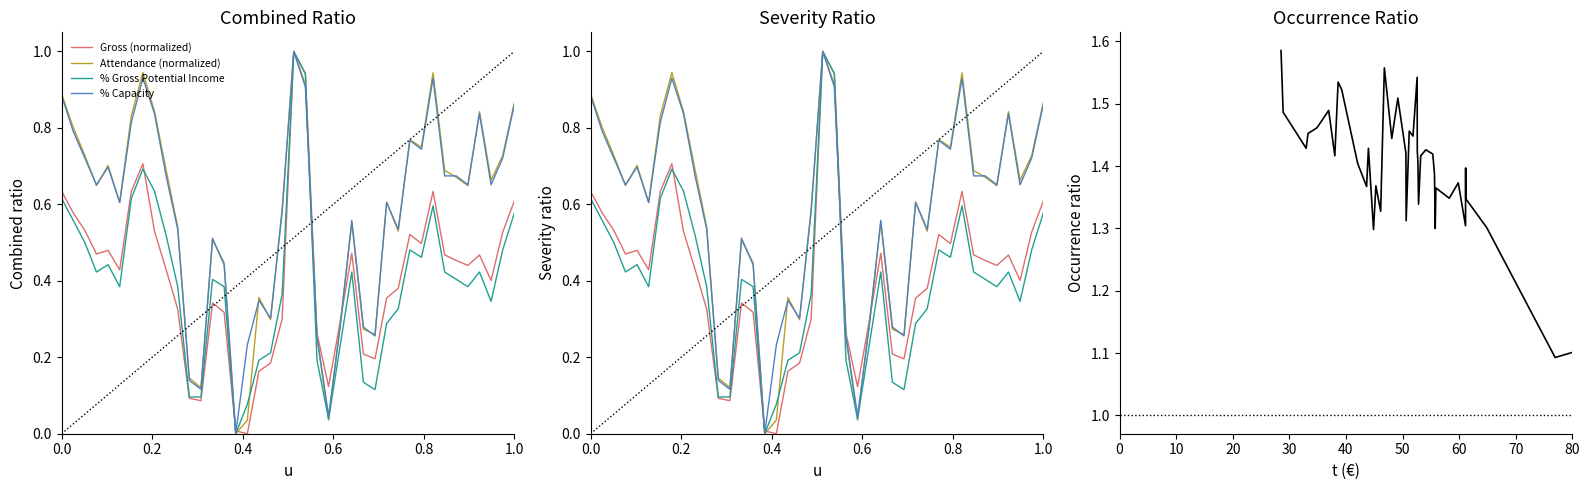

What is the difference between the maximum and minimum values in the Attendance series?

1.0